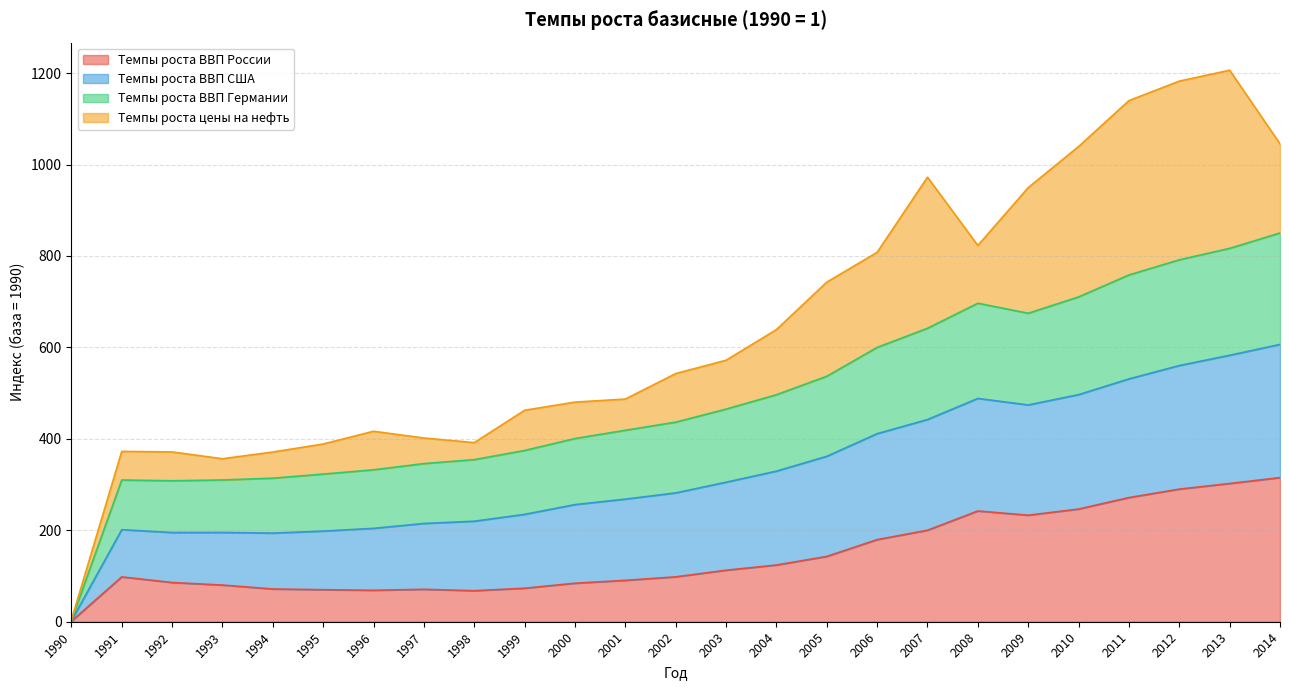

True or false: Темпы роста ВВП России and Темпы роста ВВП США cross at least once.

False